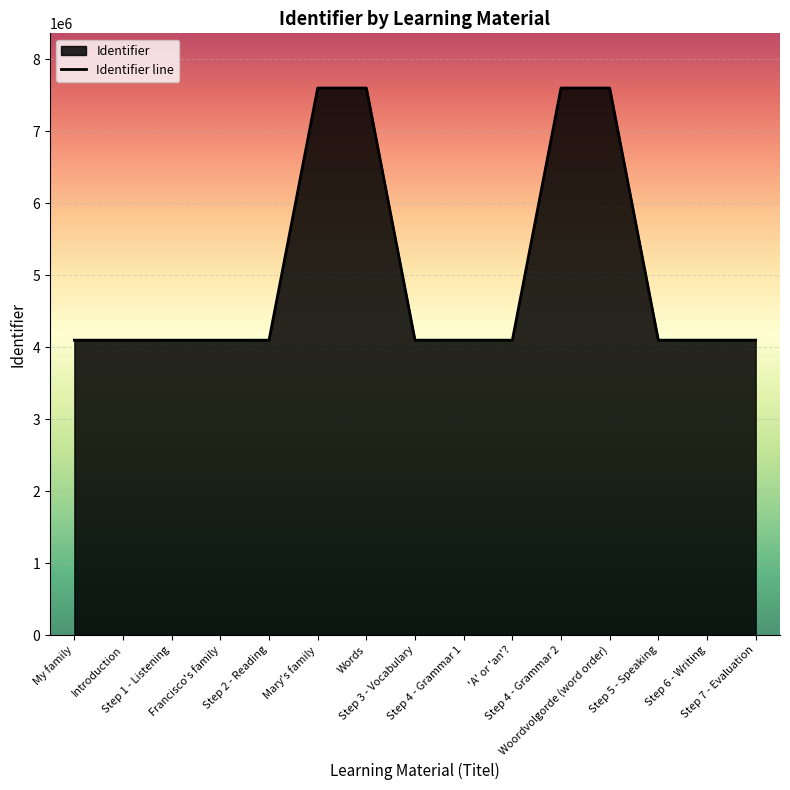

At which label is the value closest to 5849217?

Step 7 - Evaluation